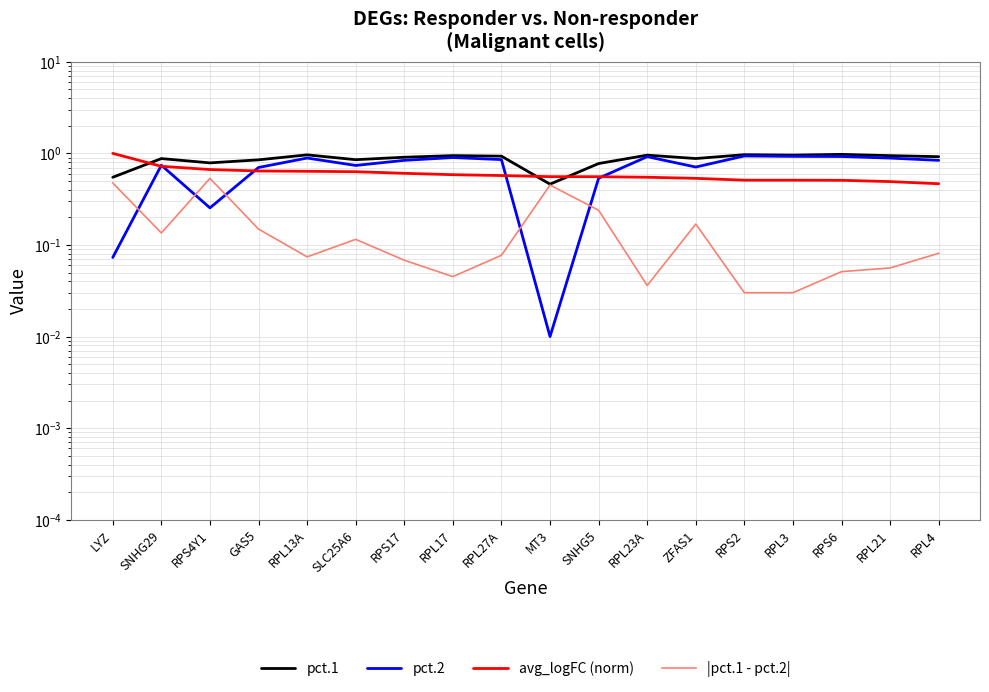

The value of pct.1 at RPL21 is 1.2. True or false?

False